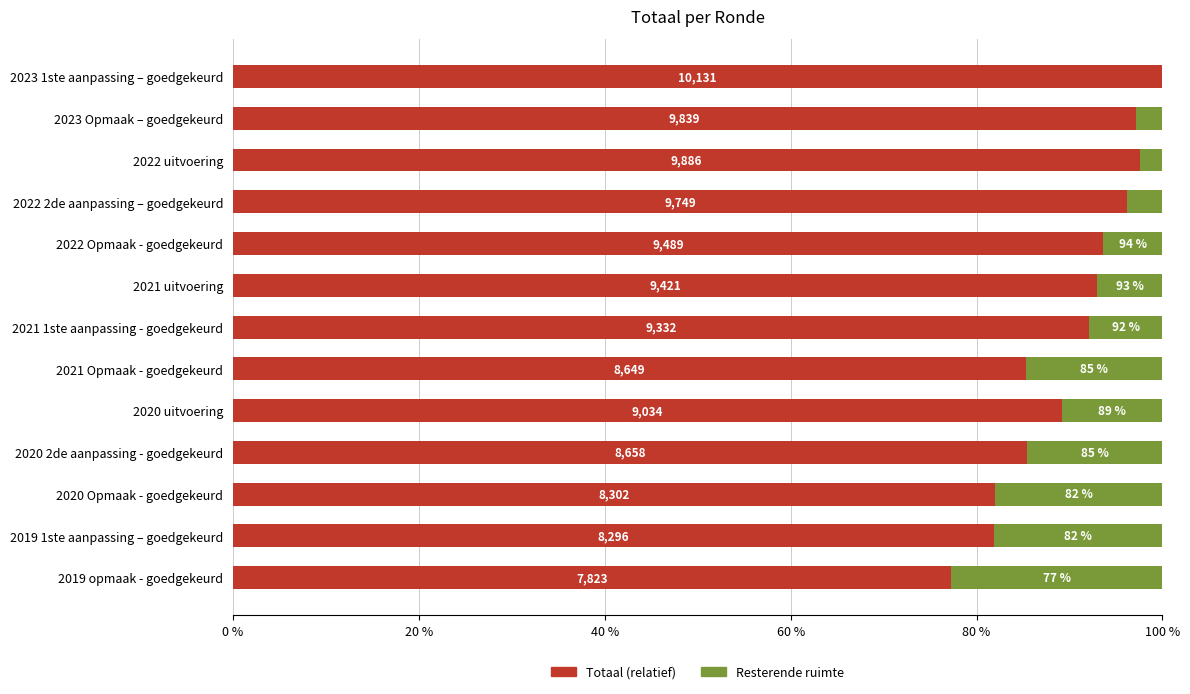

What are all the series names shown in the legend?

Totaal (relatief), Resterende ruimte